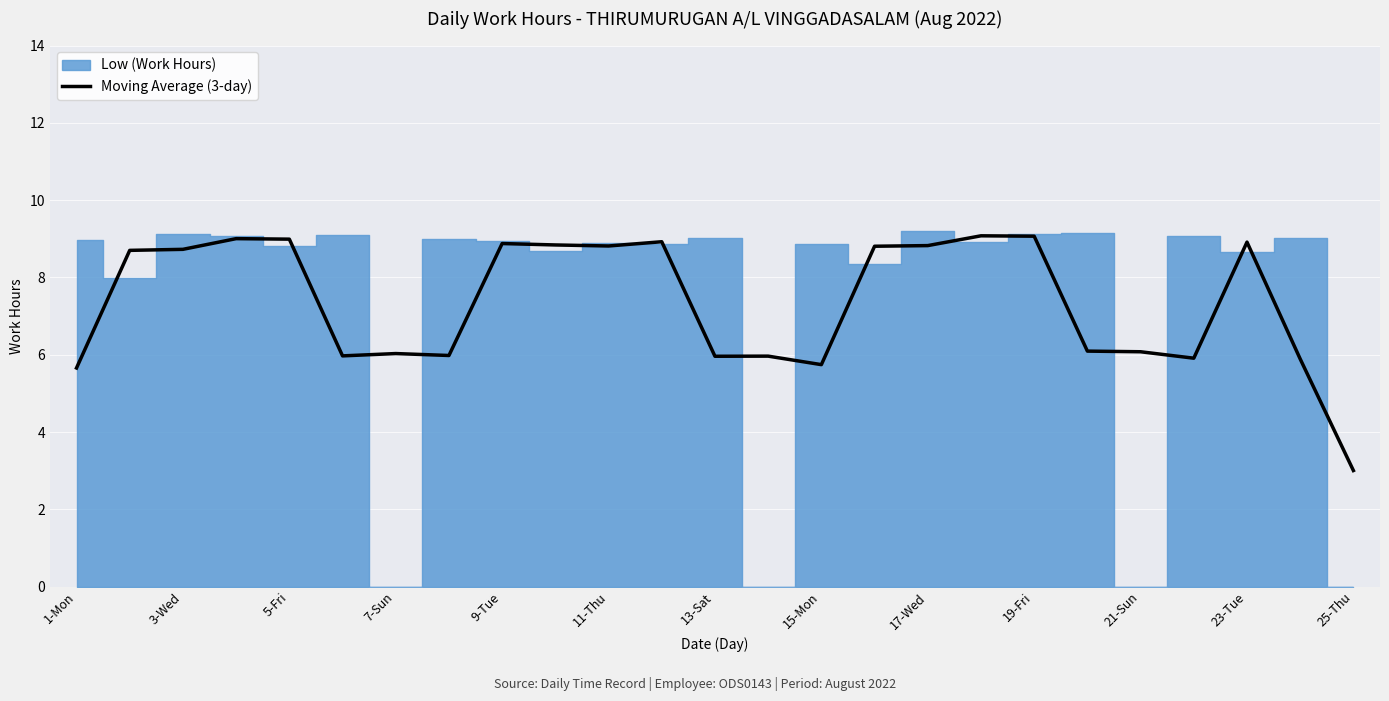

What is the highest value of the Moving Average (3-day) series?

9.1